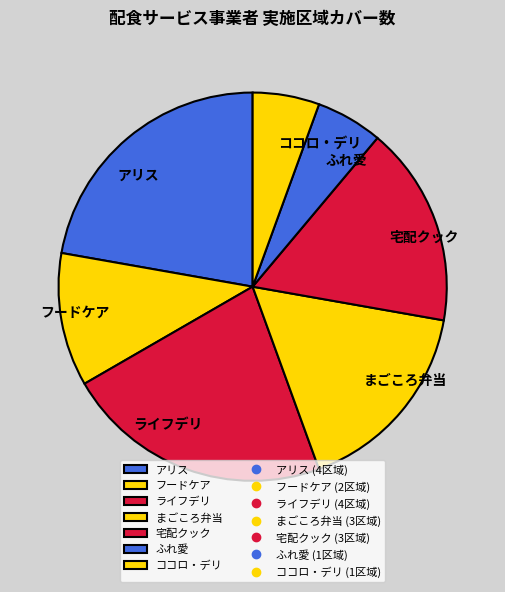

Approximately how many times larger is the value at アリス compared to ふれ愛?

4.0